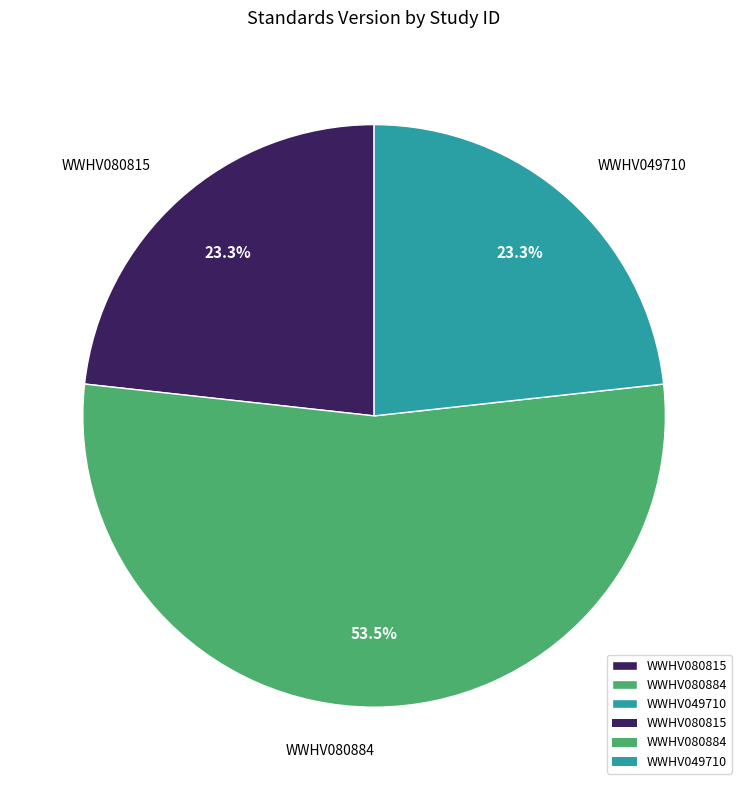

Which category has the biggest portion of the pie?

WWHV080884